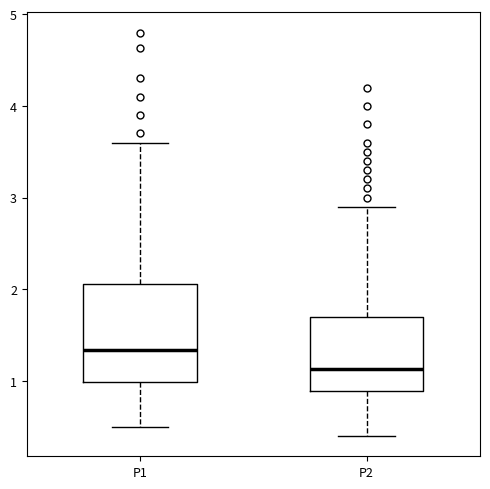

Where is the lower edge of the box for P1 on the y-axis? The values are not printed on the chart, so give them approximately, as read against the axis.

1.0